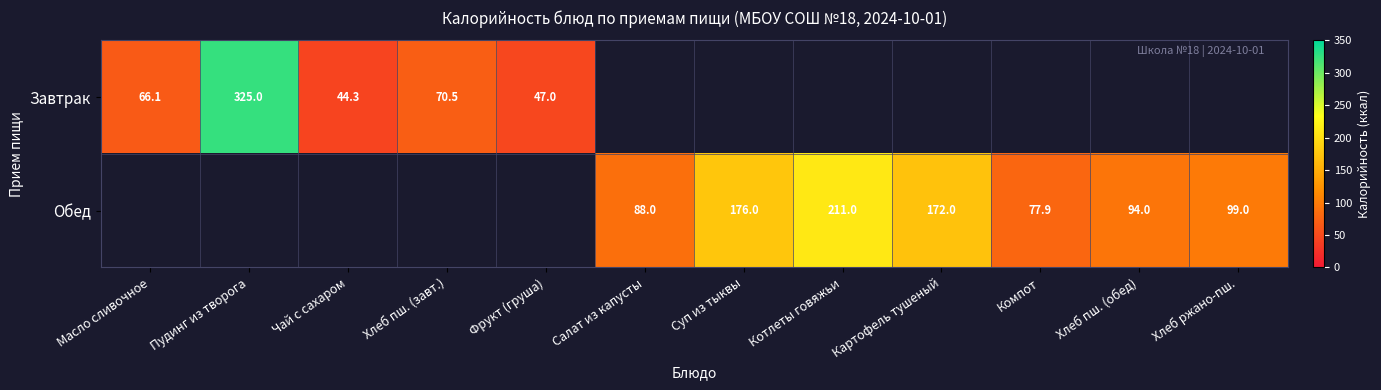

What is the sum of the Завтрак values at Пудинг из творога and Чай с сахаром?

369.3